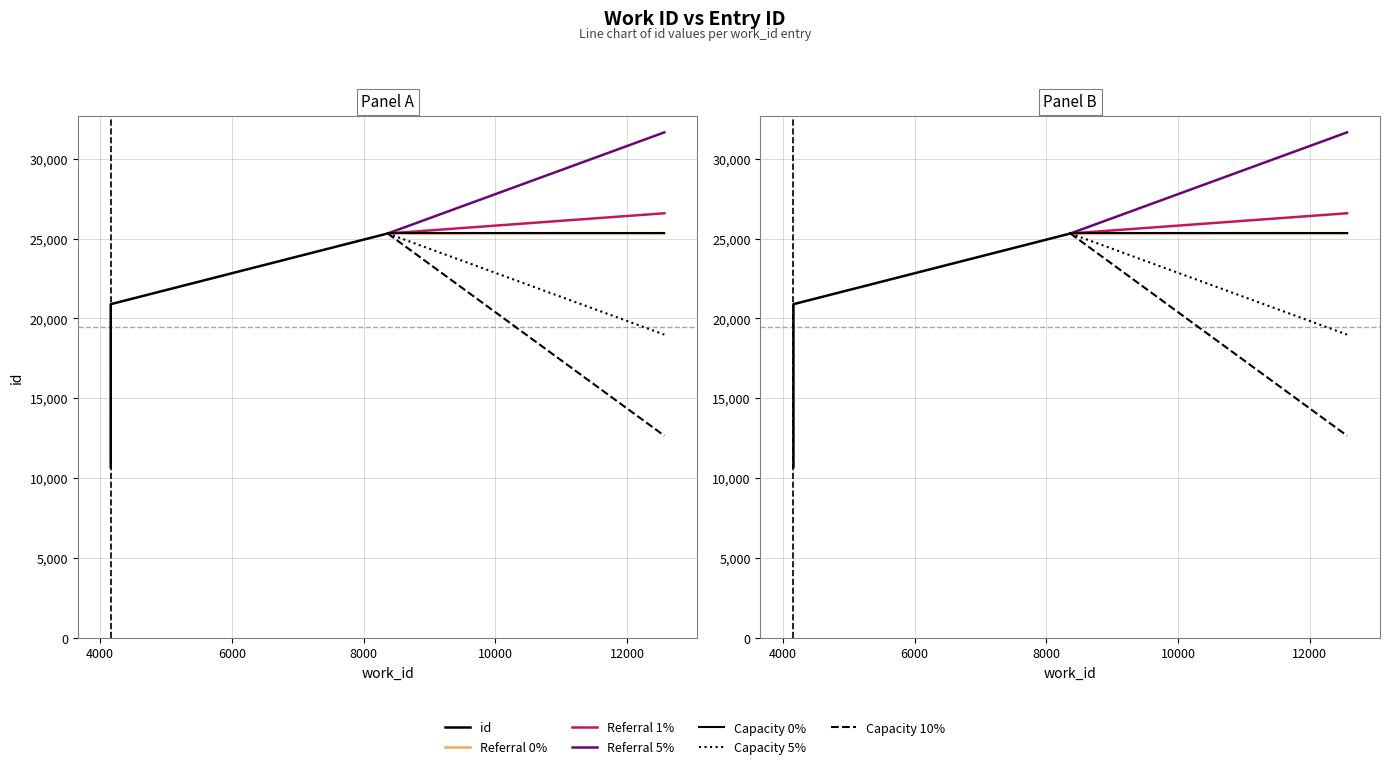

Which has a higher value, 4159 or 4159?

4159